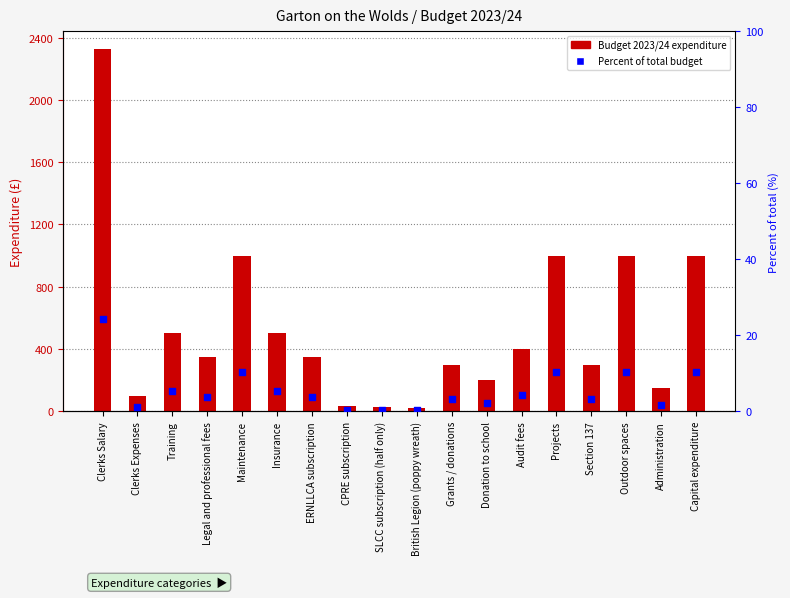

Which series has the largest total across all categories?

Budget 2023/24